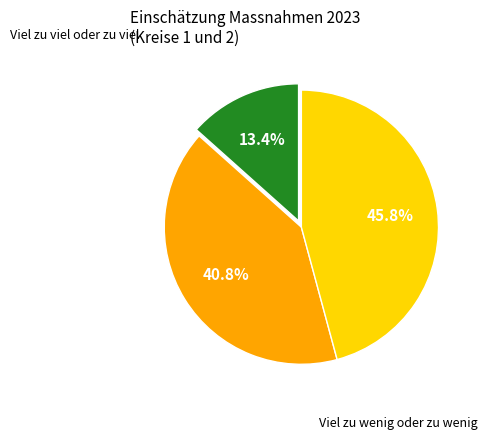

Does any single category account for the majority?

No